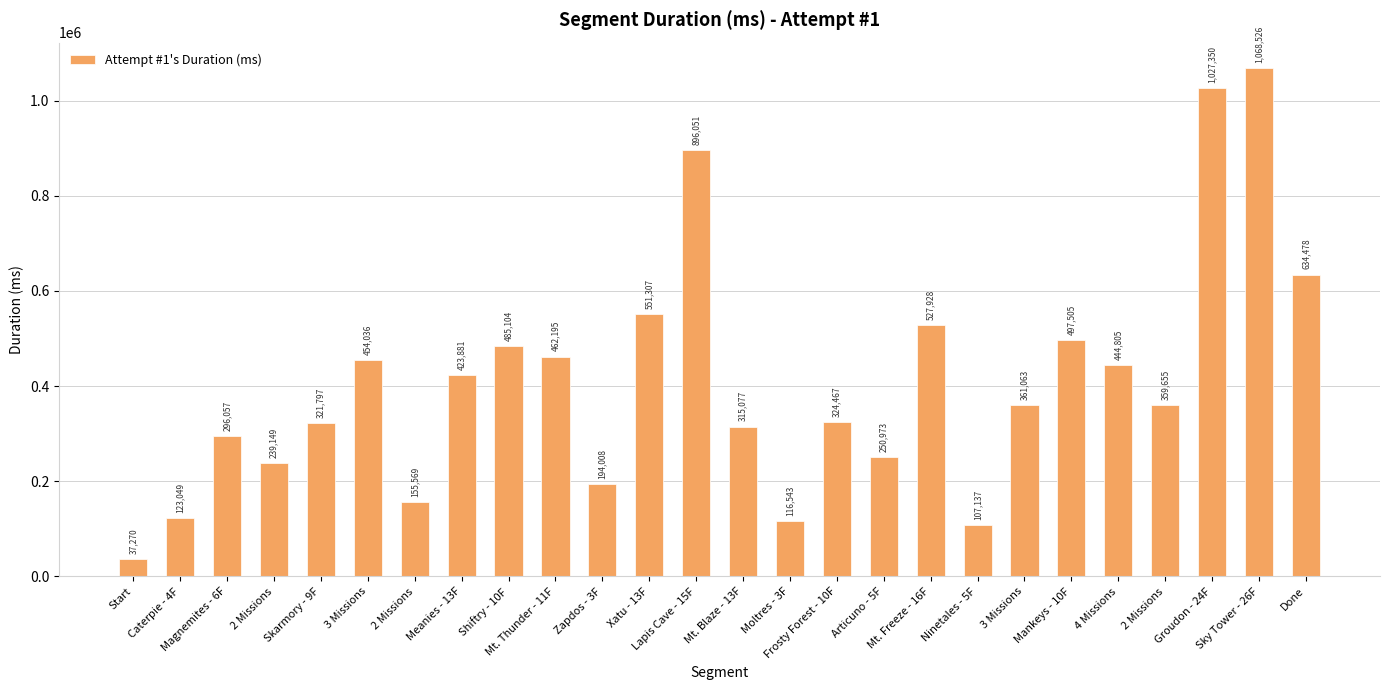

How many distinct data groups are displayed?

1